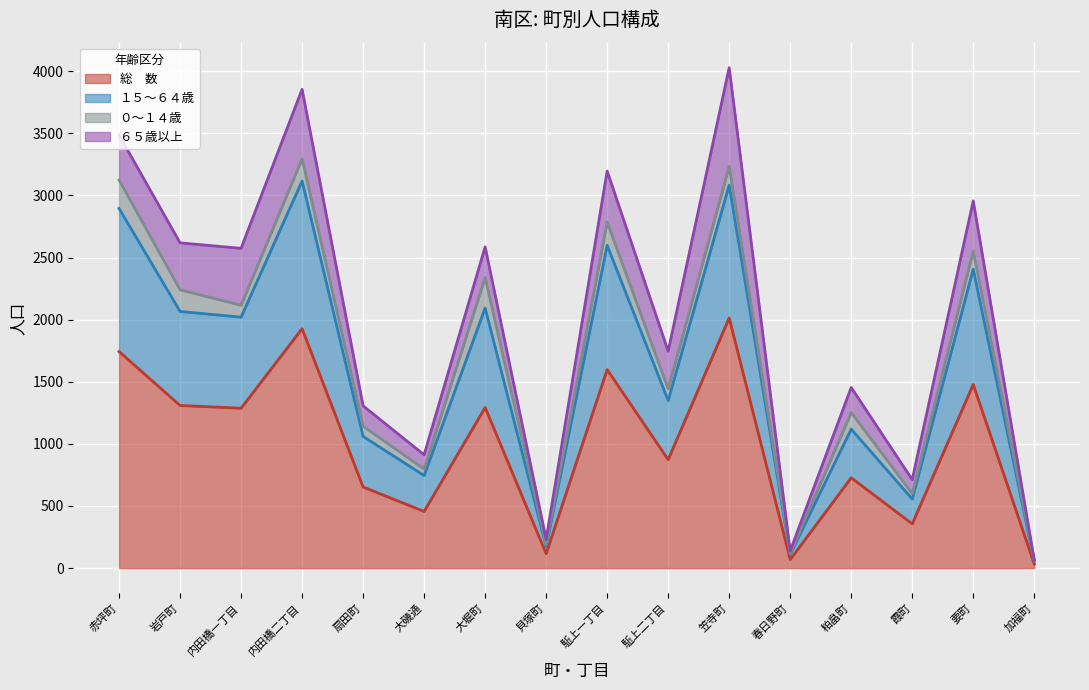

Which category has the highest value in the １５～６４歳 series?

内田橋二丁目